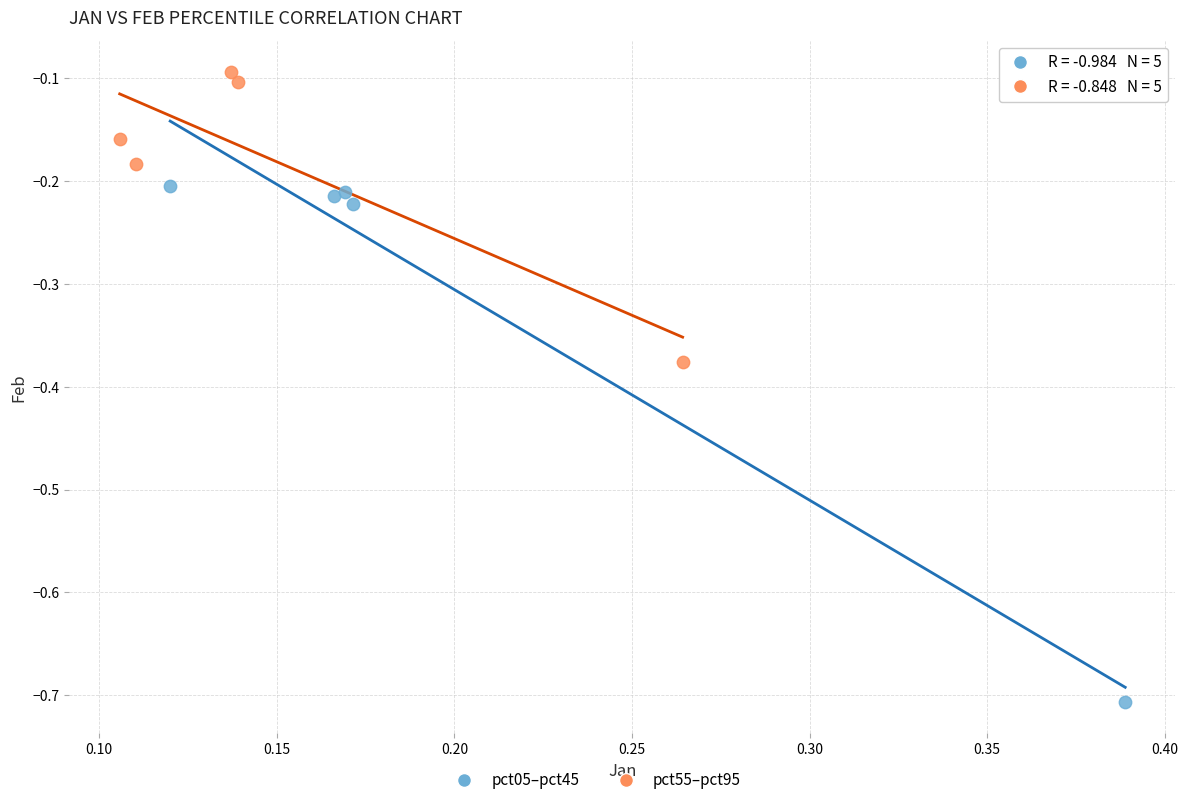

Which series has the widest spread of Y values?

pct05–pct45